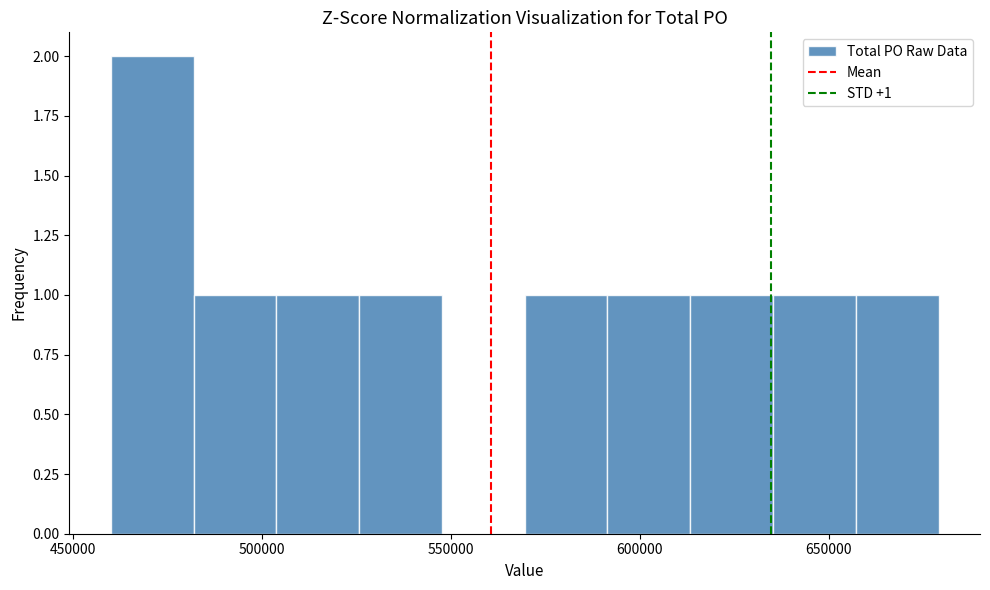

Over which range of the x-axis is the bar tallest?

460000 to 480000